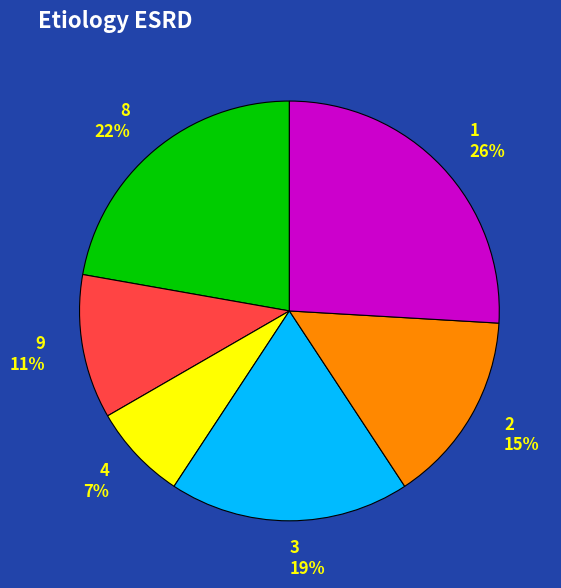

To the nearest percent, what is the combined percentage of 9 and 1?

37%